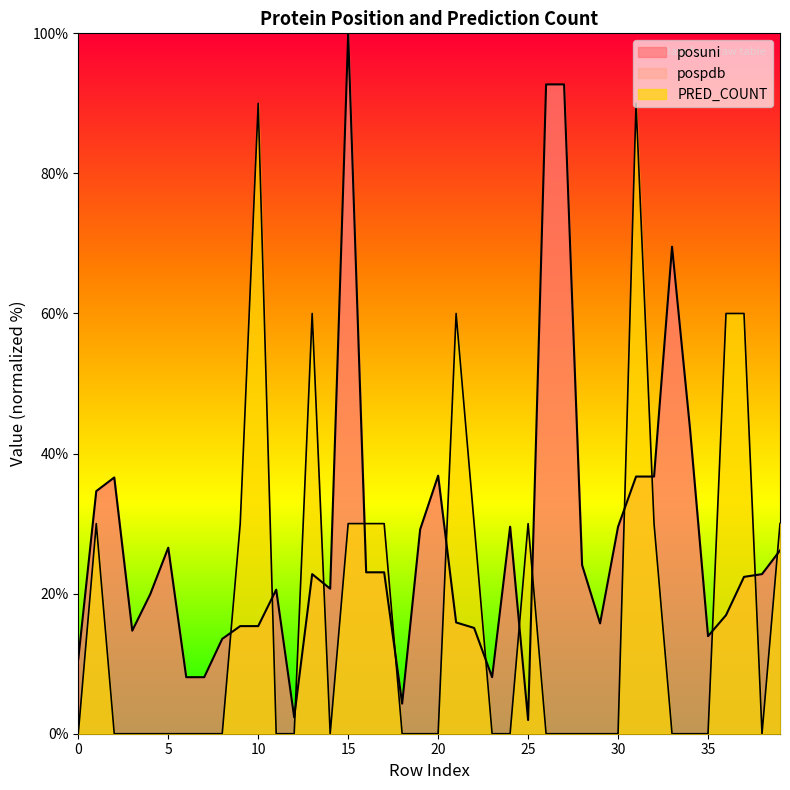

Reading right to left, transcribe all the data shown in this chart.

posuni: 39=26.2	38=22.8	37=22.4	36=16.9	35=13.9	34=43.5	33=69.5	32=36.7	31=36.7	30=29.6	29=15.8	28=24.1	27=92.7	26=92.7	25=2.0	24=29.6	23=8.1	22=15.1	21=15.9	20=36.8	19=29.2	18=4.3	17=23.0	16=23.0	15=100.0	14=20.7	13=22.8	12=2.3	11=20.6	10=15.4	9=15.4	8=13.5	7=8.1	6=8.1	5=26.6	4=19.9	3=14.7	2=36.6	1=34.6	0=10.7
PRED_COUNT: 39=30.0	38=0.0	37=60.0	36=60.0	35=0.0	34=0.0	33=0.0	32=30.0	31=90.0	30=0.0	29=0.0	28=0.0	27=0.0	26=0.0	25=30.0	24=0.0	23=0.0	22=30.0	21=60.0	20=0.0	19=0.0	18=0.0	17=30.0	16=30.0	15=30.0	14=0.0	13=60.0	12=0.0	11=0.0	10=90.0	9=30.0	8=0.0	7=0.0	6=0.0	5=0.0	4=0.0	3=0.0	2=0.0	1=30.0	0=0.0